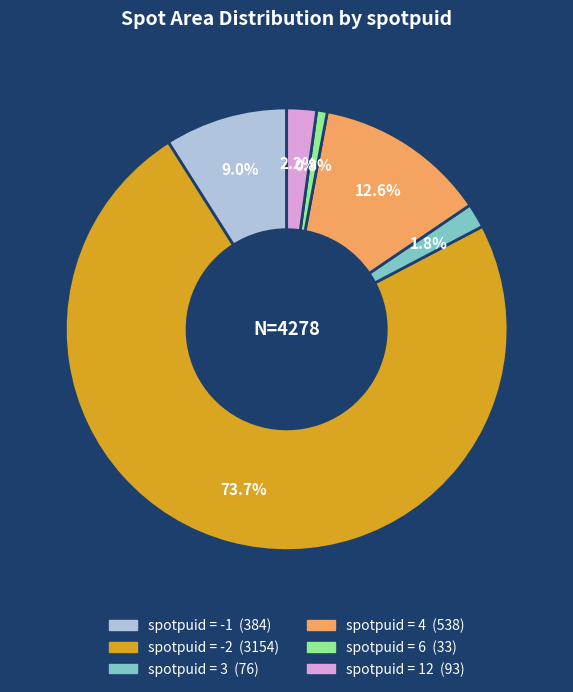

Does any single category account for the majority?

Yes